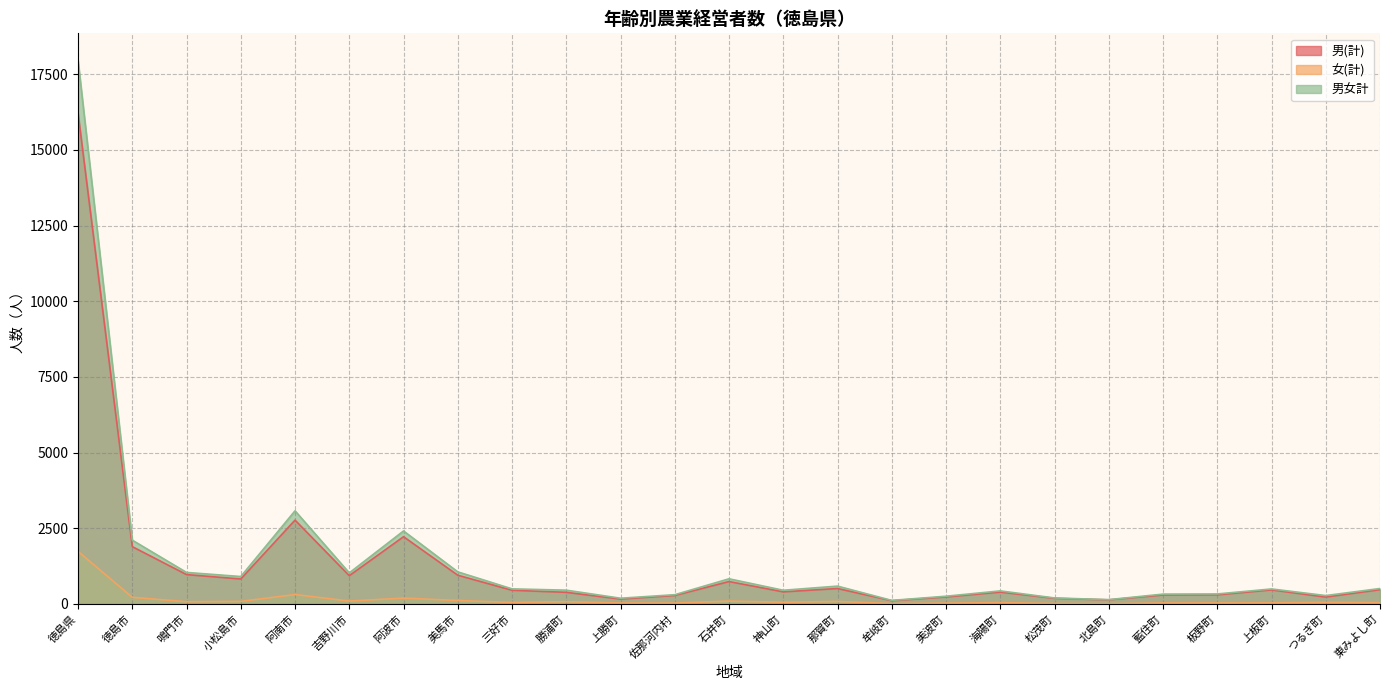

At which category does 女(計) reach its first local peak?

阿南市